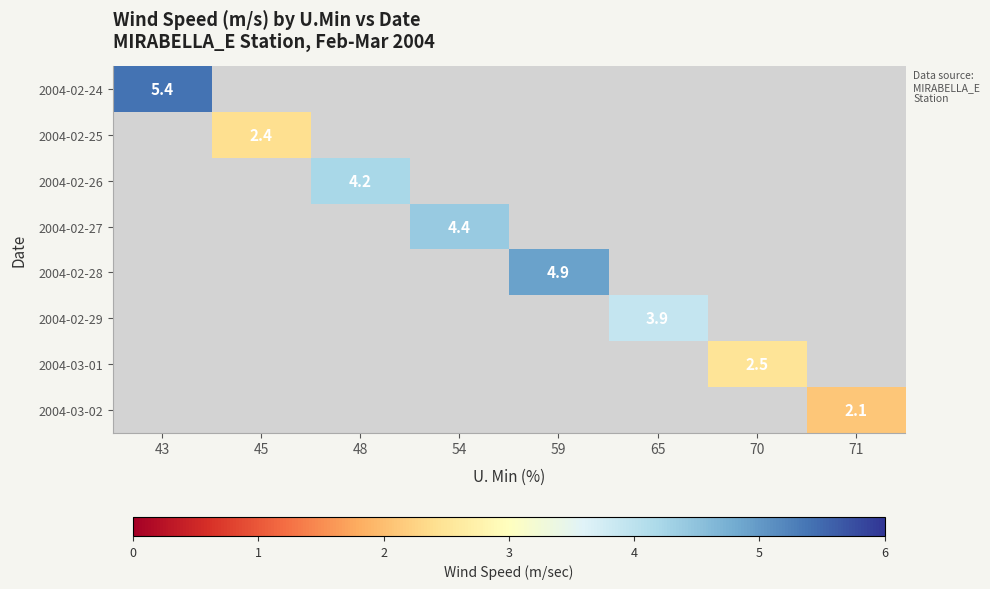

True or false: 2004-02-29 has a value of 6.4 at 65.

False